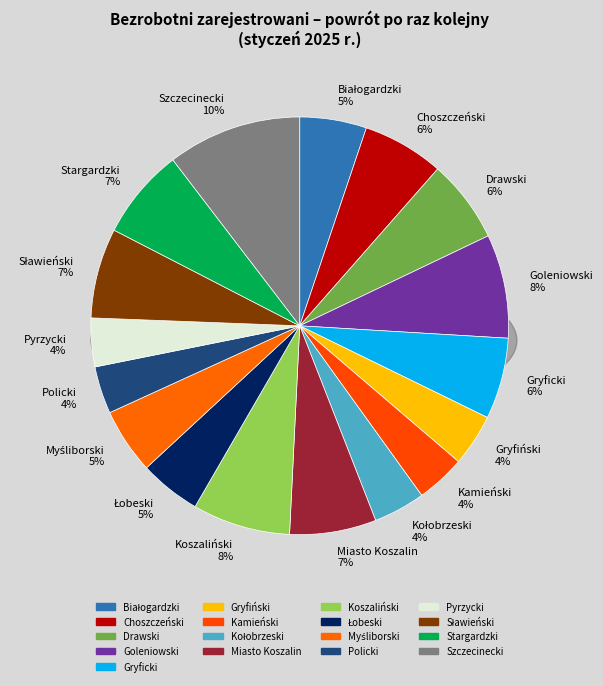

To the nearest percent, what is the average slice percentage?

6%